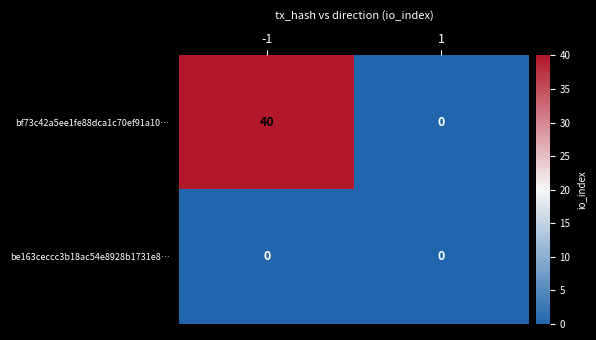

What is the total value across all series at -1?

40